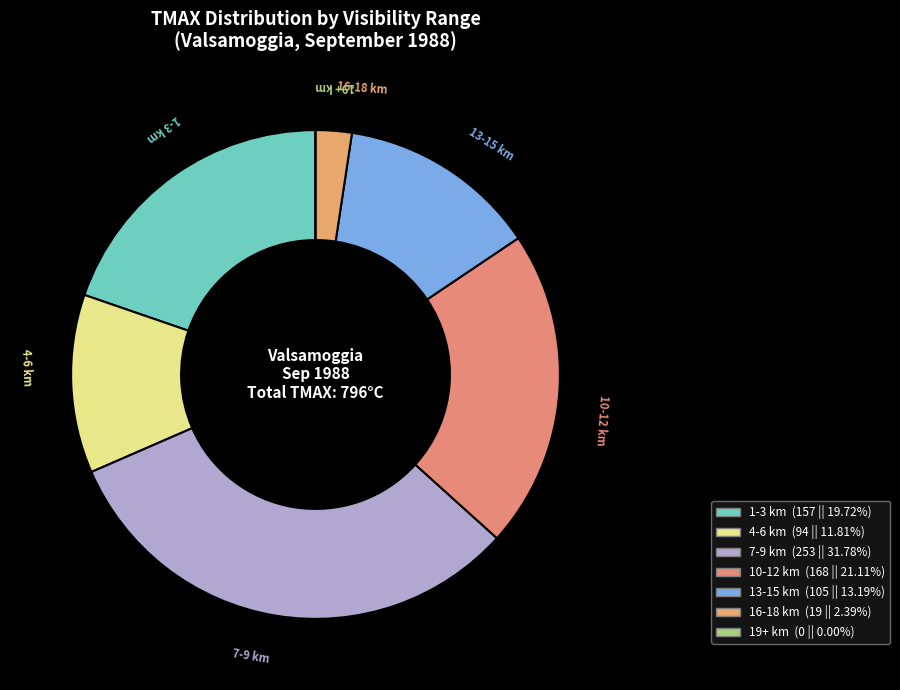

What is the largest slice in the pie chart?

7-9 km